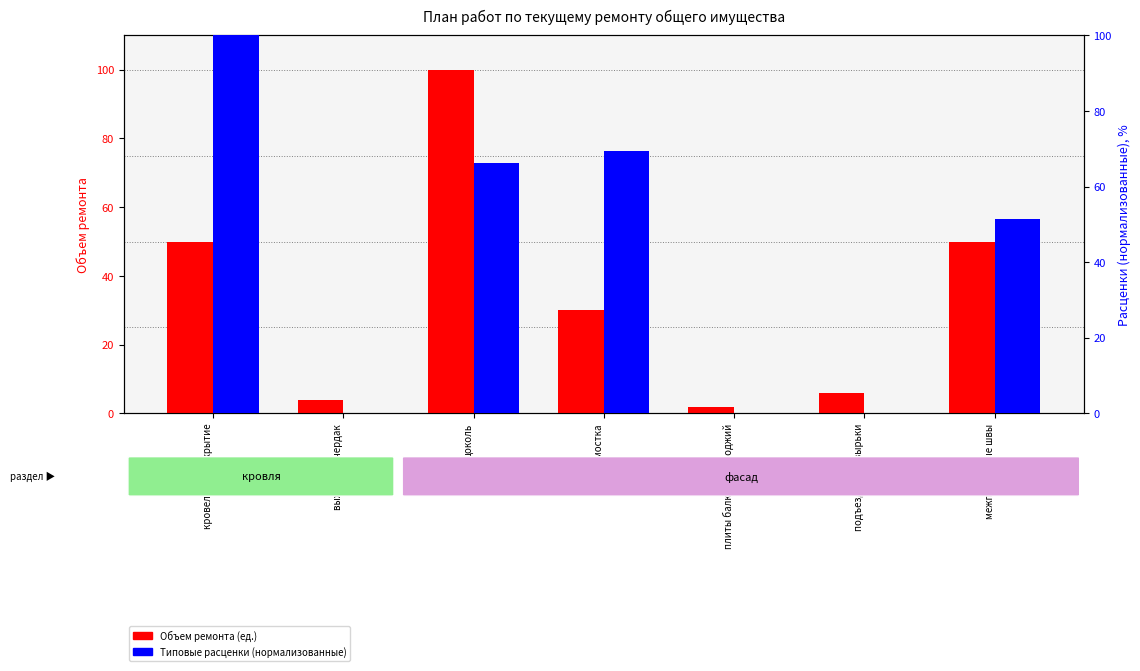

What is the difference between the Объем ремонта (ед.) values at цоколь and плиты балконов и лоджий?

98.0